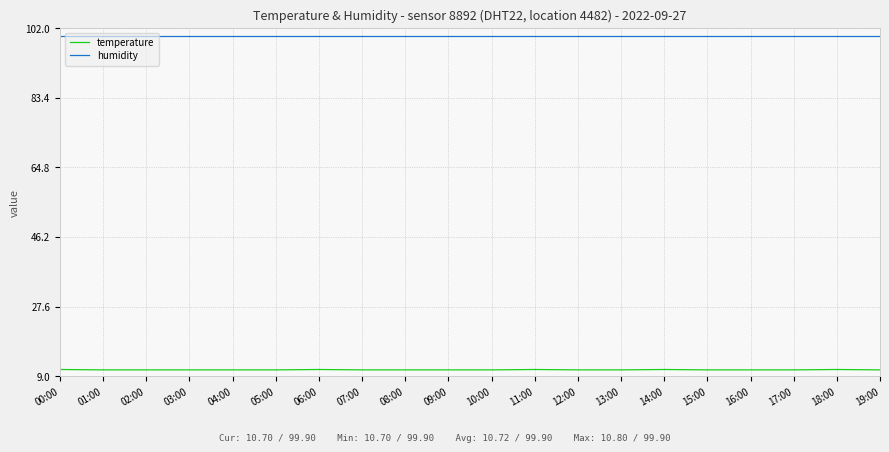

Rank the series by their average value, from highest to lowest.

humidity, temperature